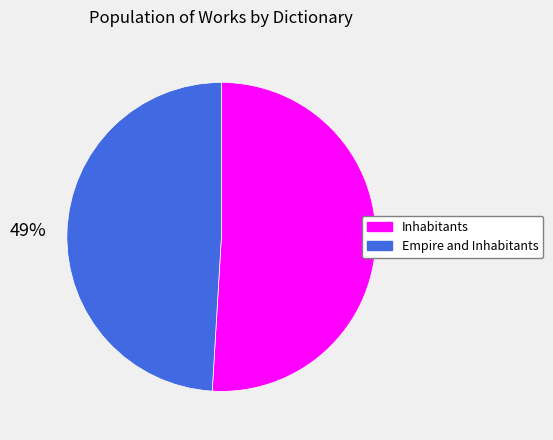

How many segments does this pie chart have?

2